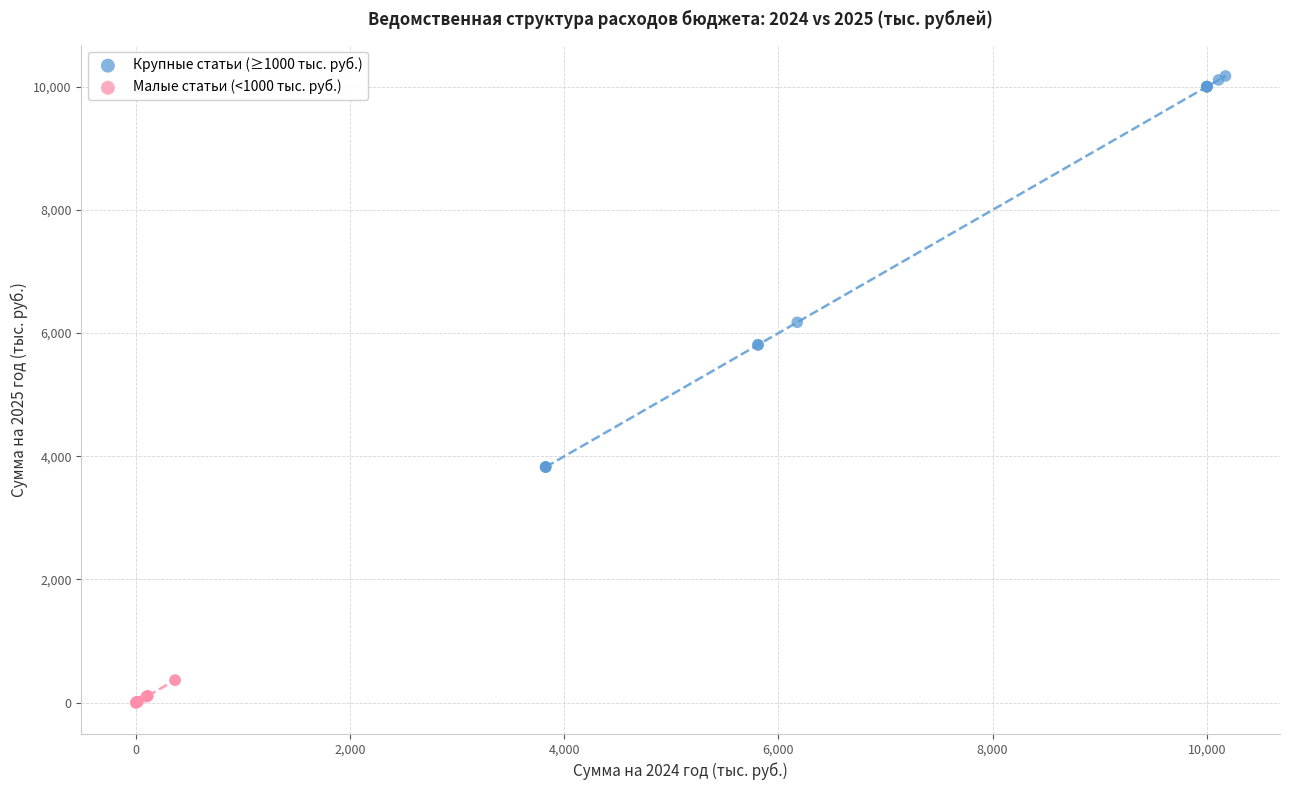

What are all the series names shown in the legend?

Крупные статьи (≥1000 тыс. руб.), Малые статьи (<1000 тыс. руб.)